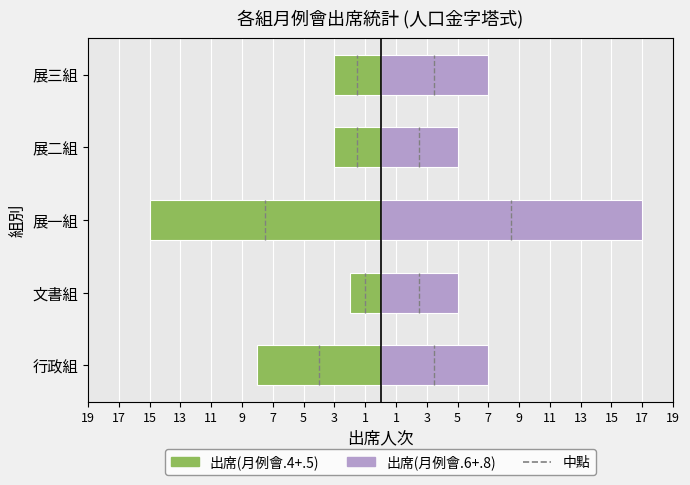

What is the average value of the 出席(月例會.4+.5) series?

-6